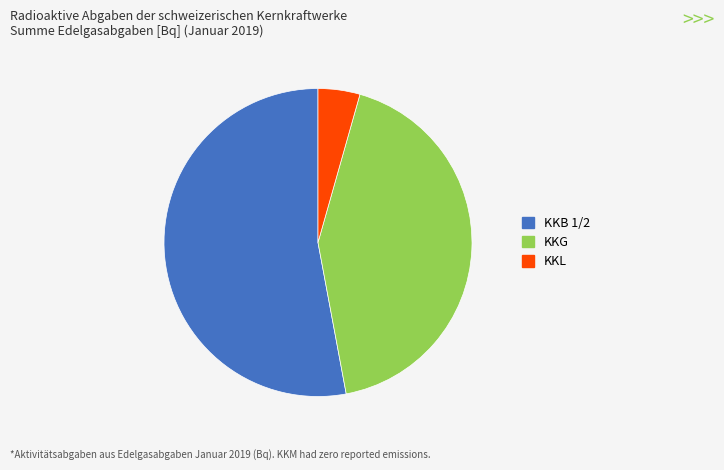

Is there any slice that represents more than half of the pie?

Yes